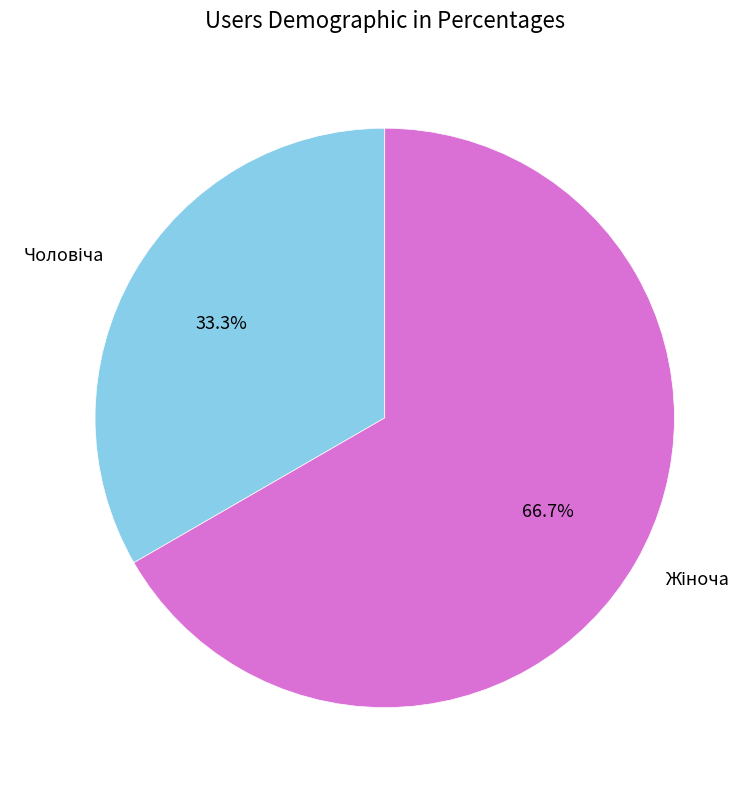

Does any single category account for the majority?

Yes